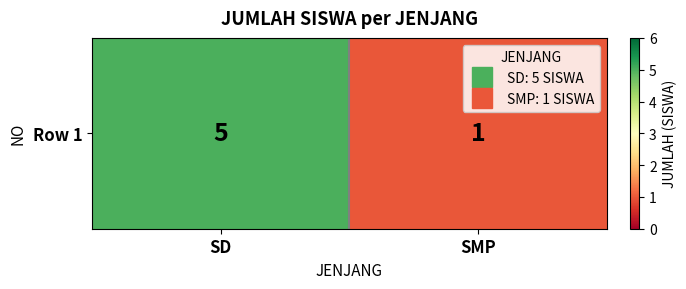

What is the change in value from SD to SMP?

-4